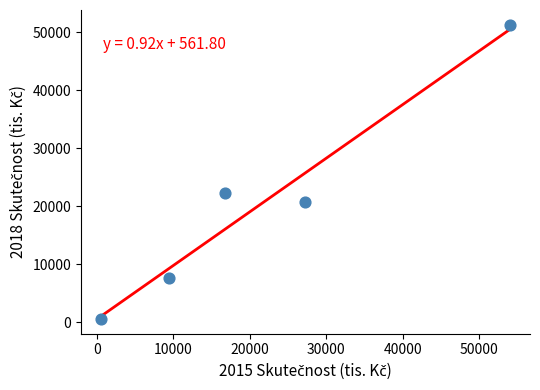

What is the range of Y values (max minus min)?

50740.4